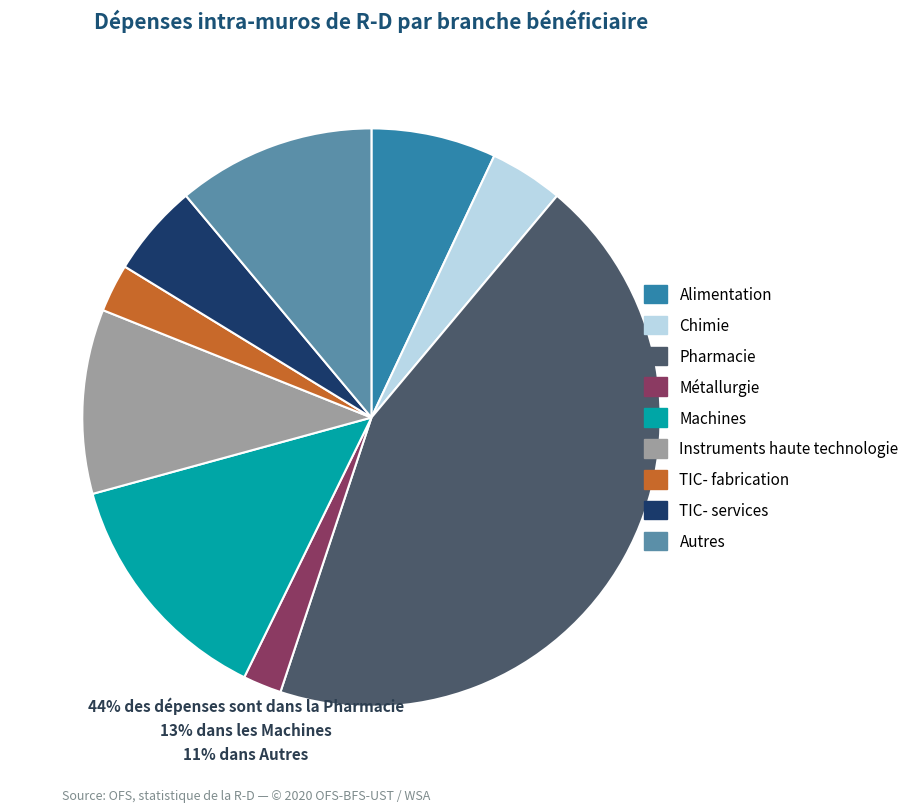

Do Instruments haute technologie and Alimentation together represent more than half of the pie?

No